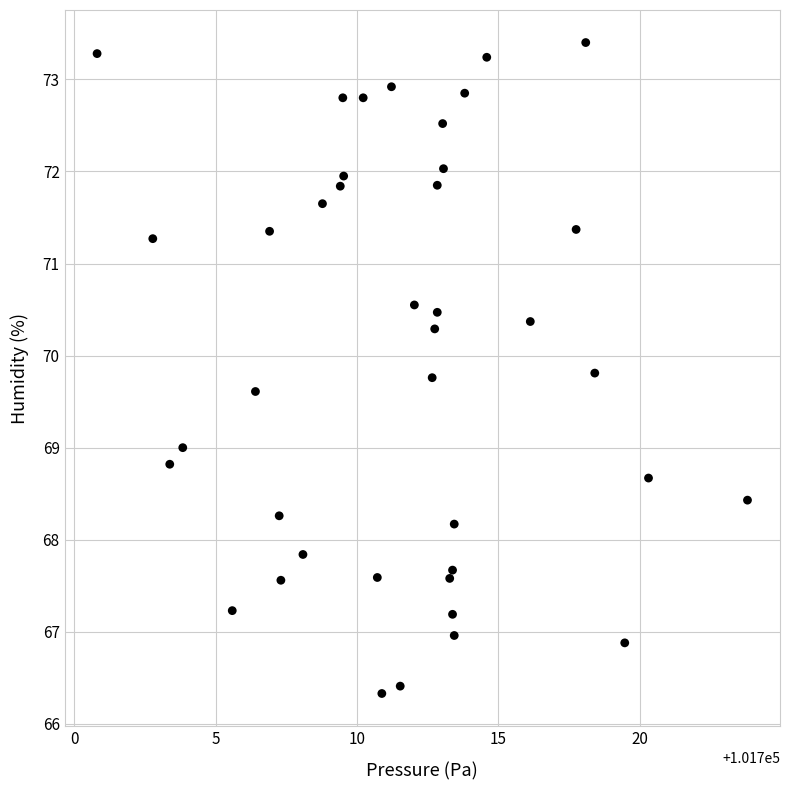

What is the range of Y values (max minus min)?

7.1